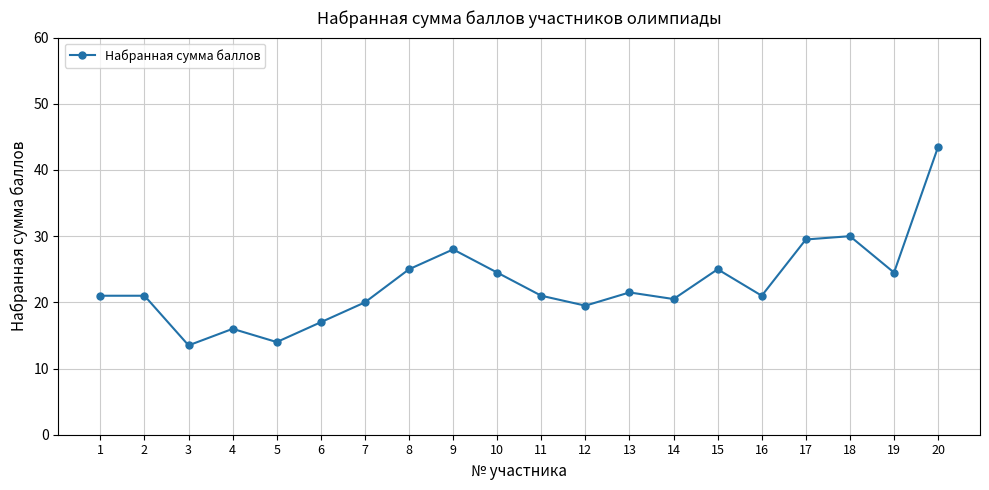

What is the maximum value shown in the chart?

43.5